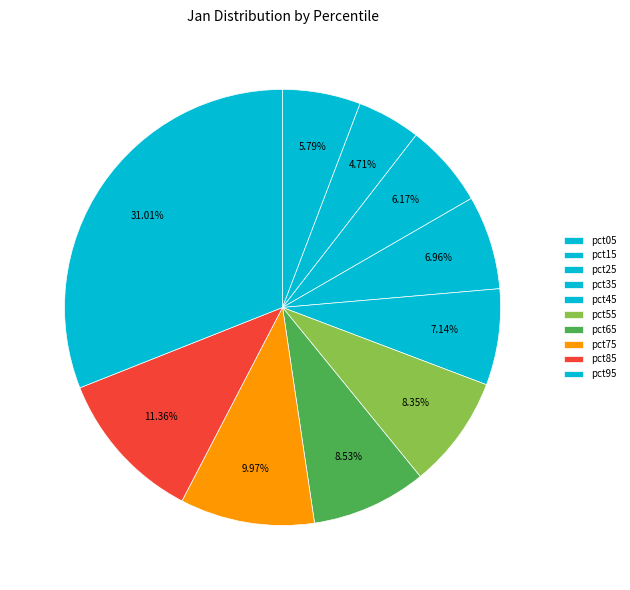

Is it true that pct35 is 7% of the pie?

True